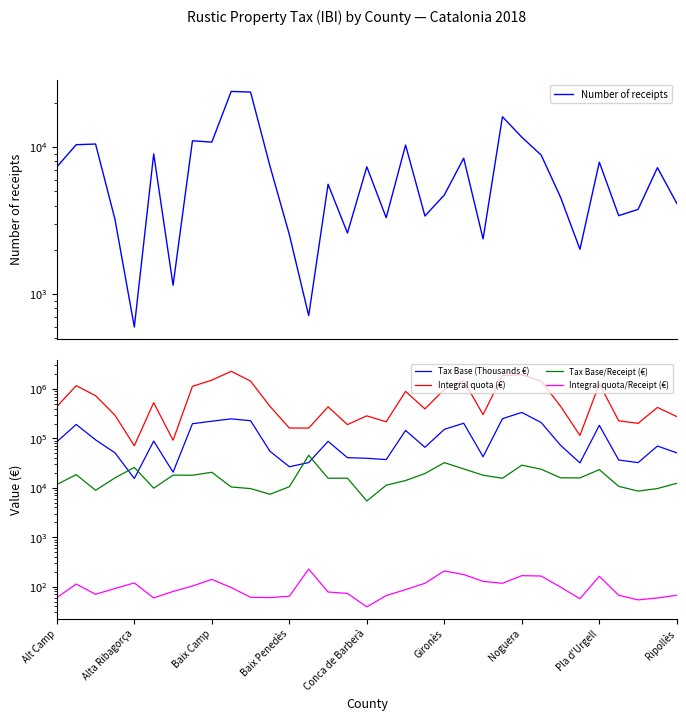

What is the greatest value displayed?

2284472